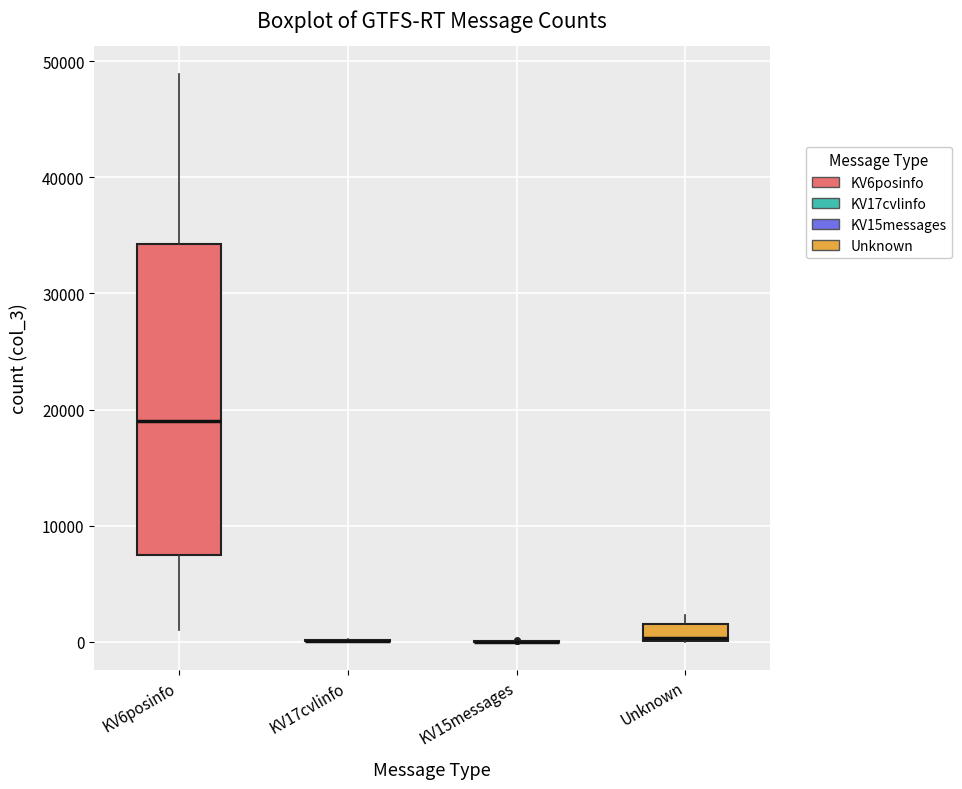

Which box is the tallest, from its lower edge to its upper edge?

KV6posinfo